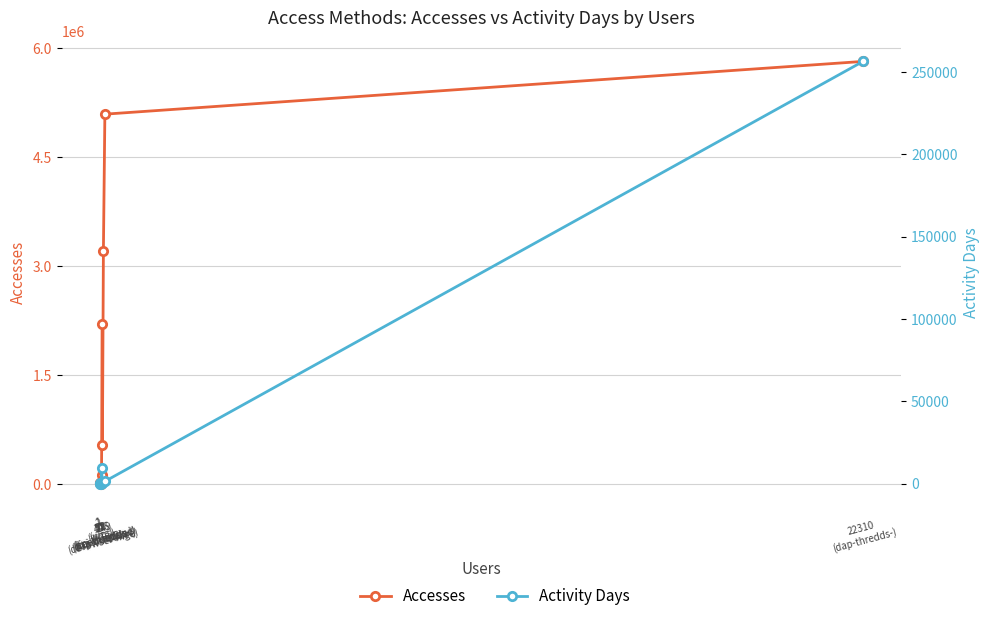

Rank the series at 2
(wms) from lowest to highest value.

Activity Days, Accesses